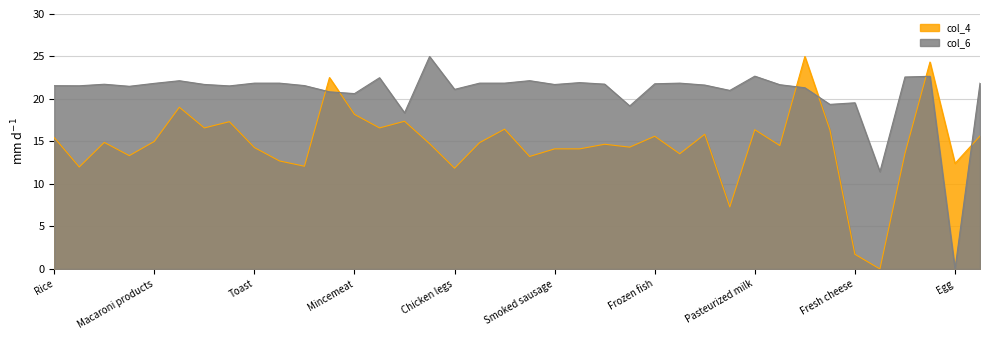

How many intersections are there between col_6 and col_4?

6